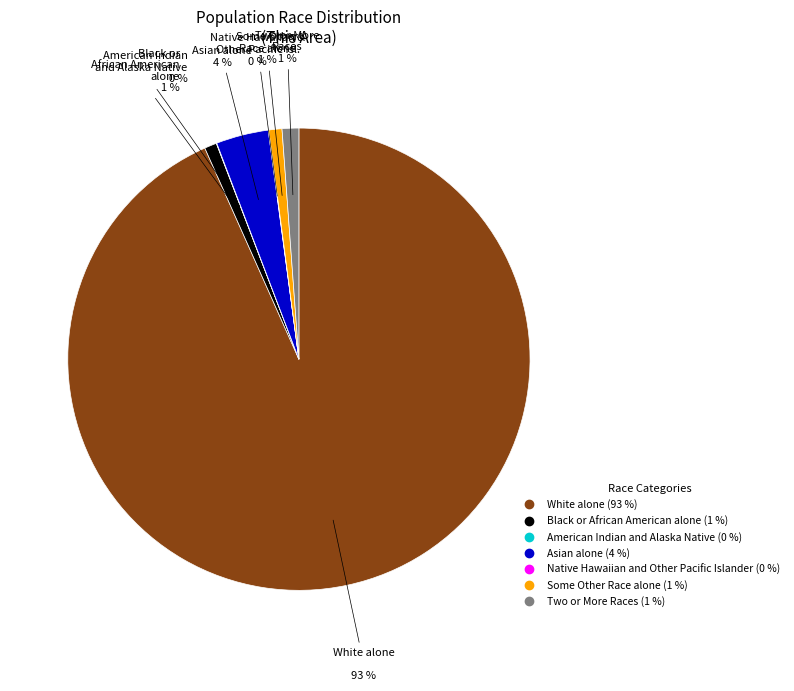

Which slice is the largest?

White alone